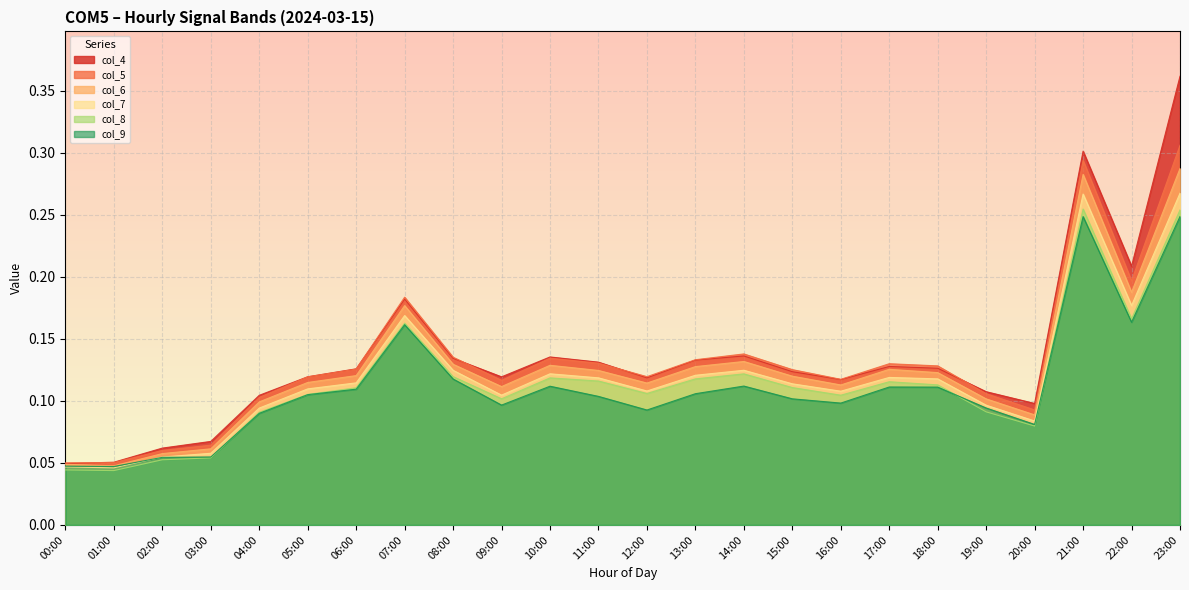

What is the value of the col_8 point at the 17th from the left?

0.1